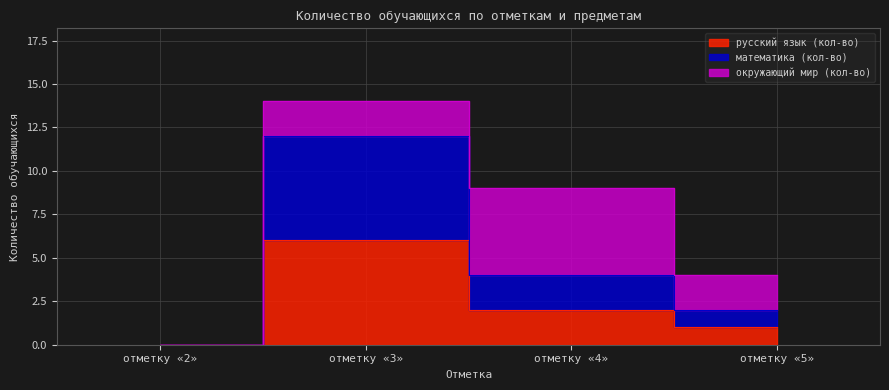

What is the highest value of the русский язык (кол-во) series?

6